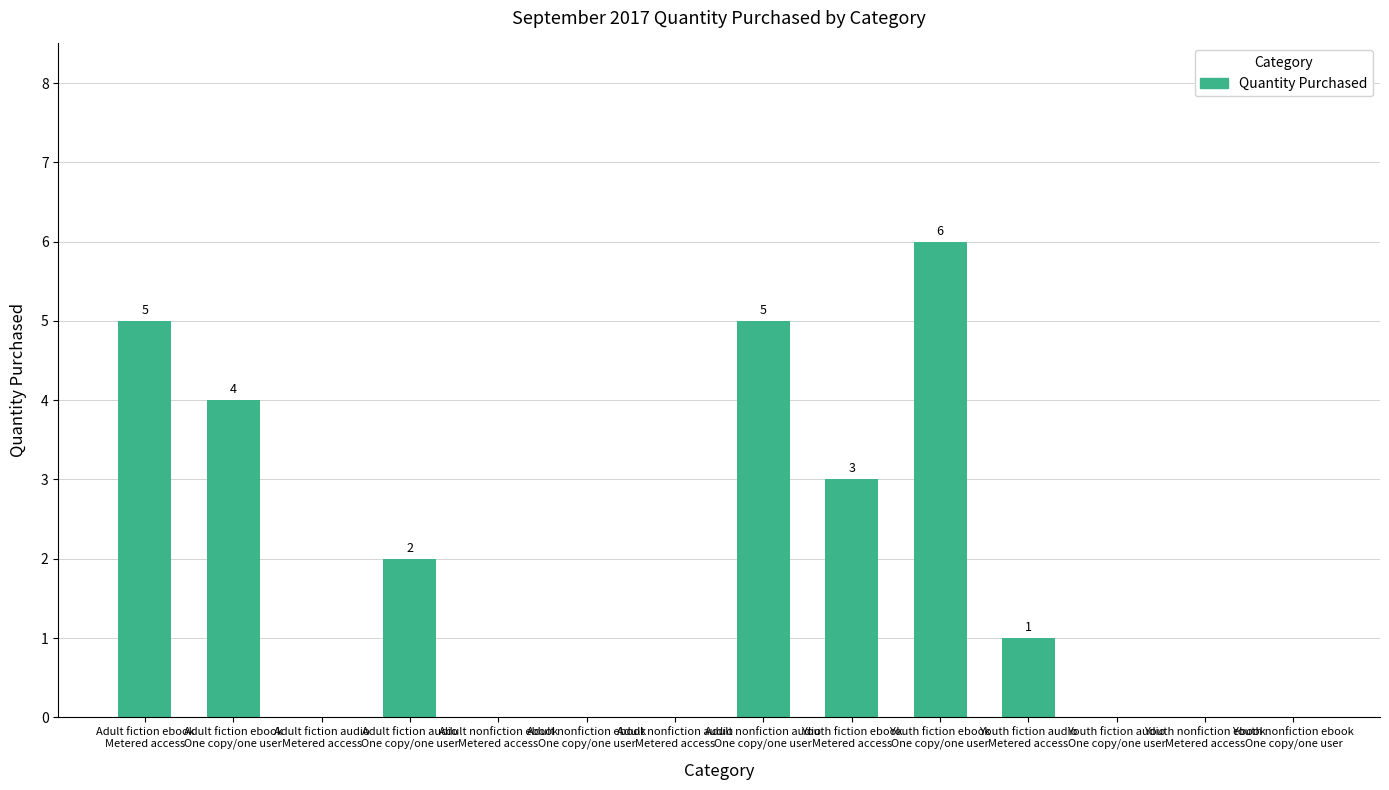

Reading left to right, transcribe all the data shown in this chart.

5	4	0	2	0	0	0	5	3	6	1	0	0	0